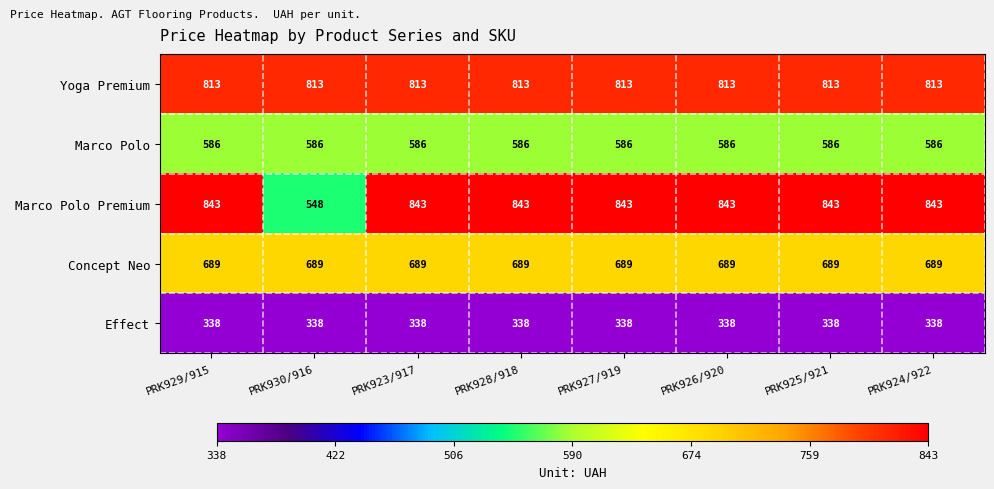

What is the minimum value shown in the chart?

338